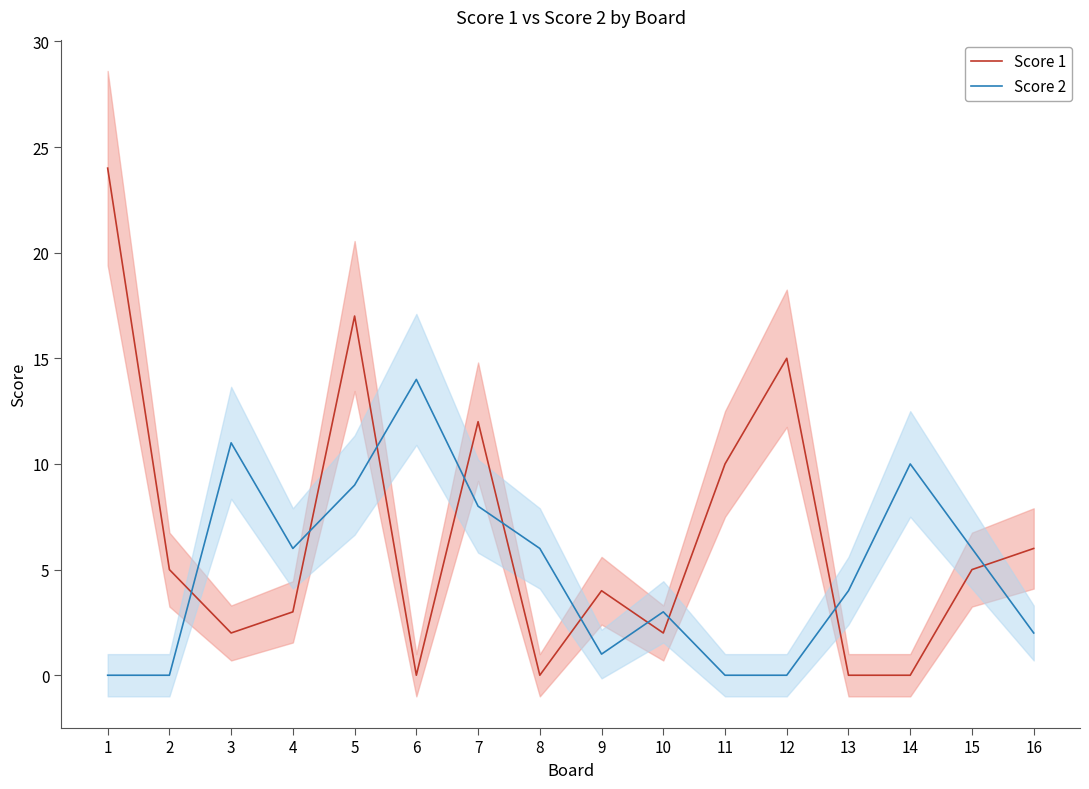

How many categories are shown in the chart?

16